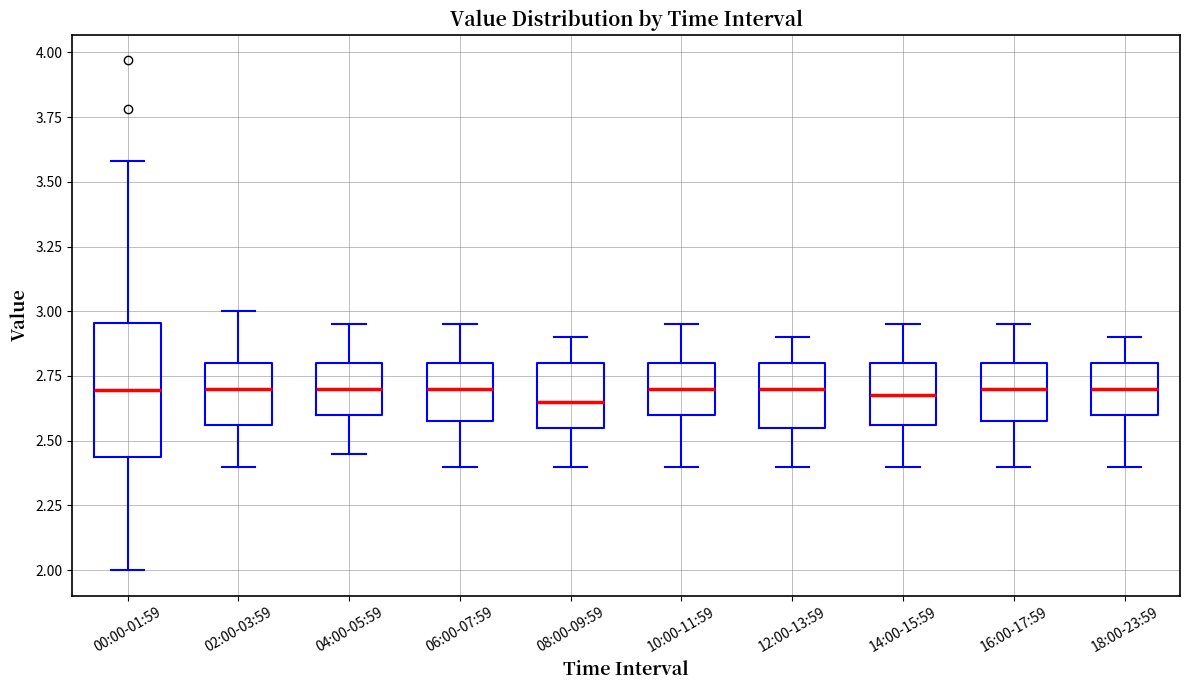

Comparing the boxes themselves (not the whiskers), which one is the tallest?

00:00-01:59